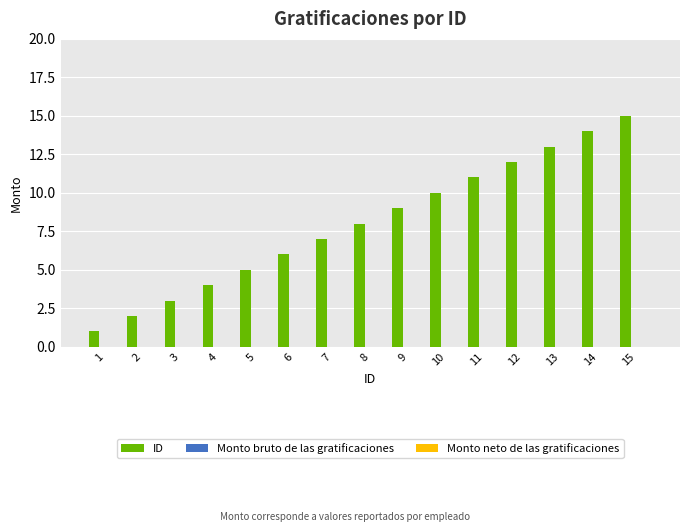

What is the maximum value shown in the chart?

15